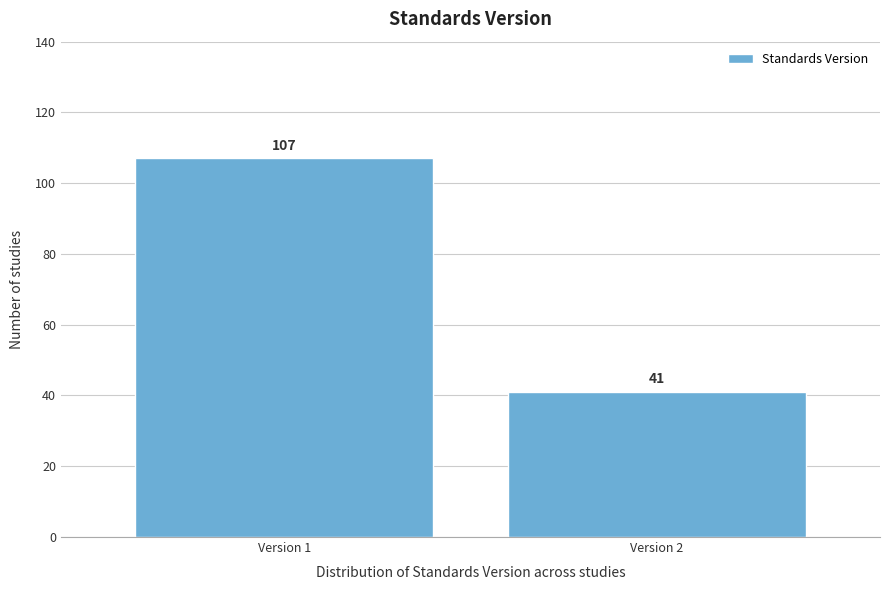

Reading left to right, extract all data points from this chart.

107	41